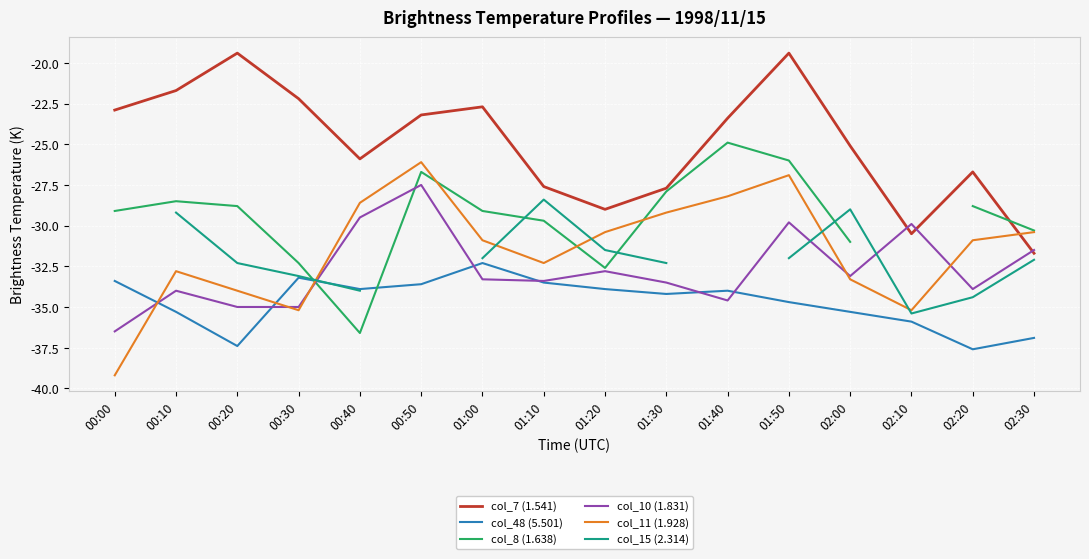

Count the number of categories in the chart.

16